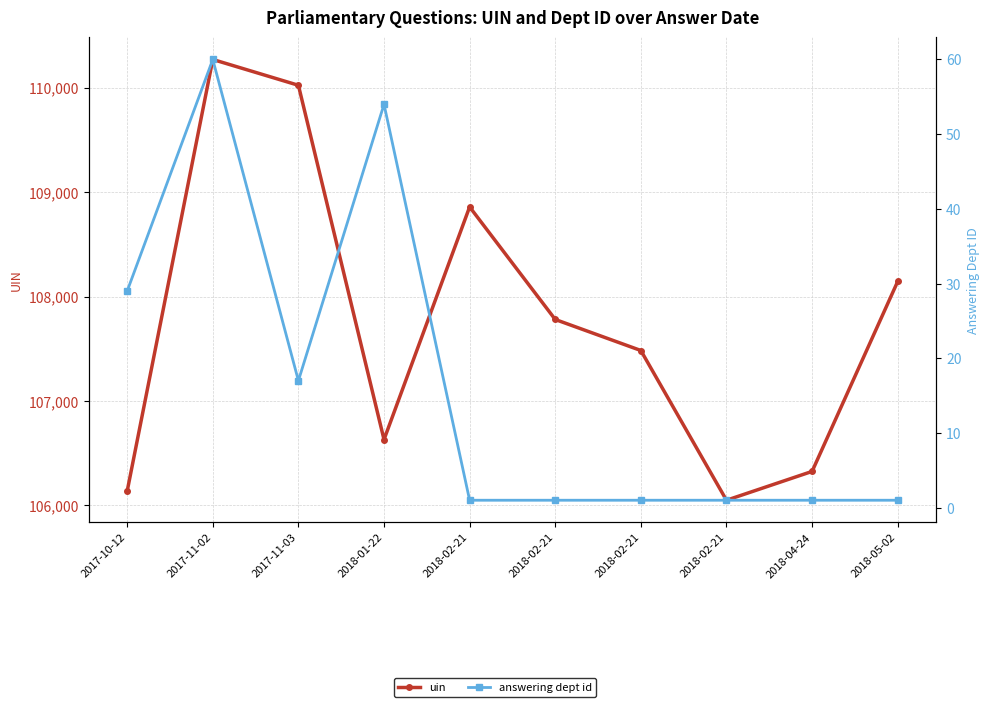

At which label does uin first exceed 107781?

2017-11-02